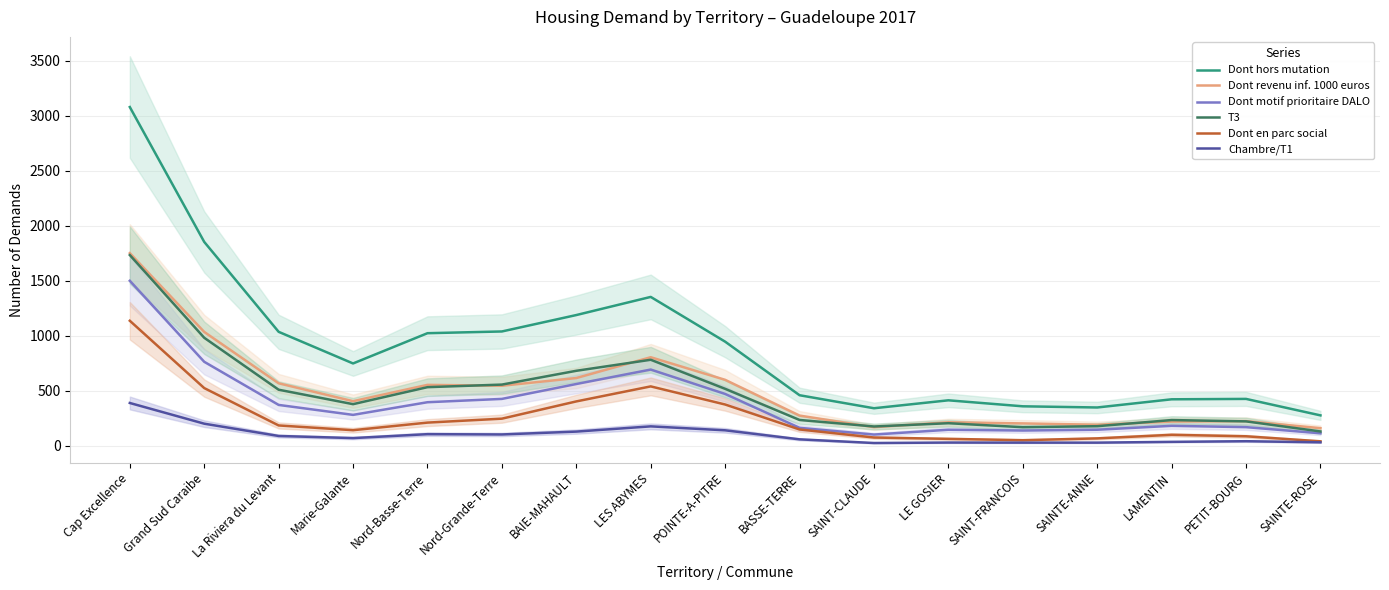

How many categories are shown in the chart?

17